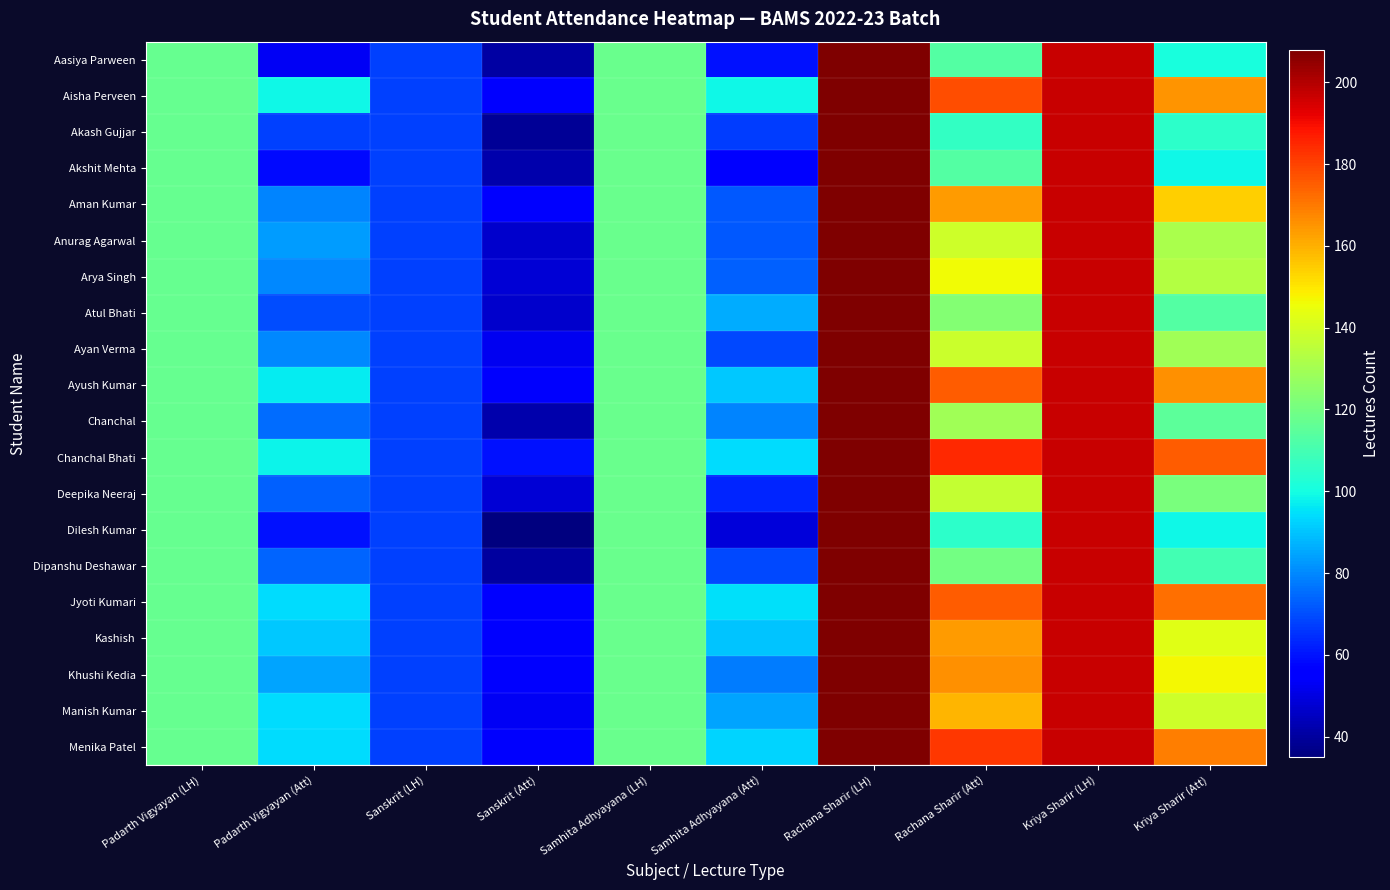

At which category is the sum across all series the highest?

Rachana Sharir (LH)